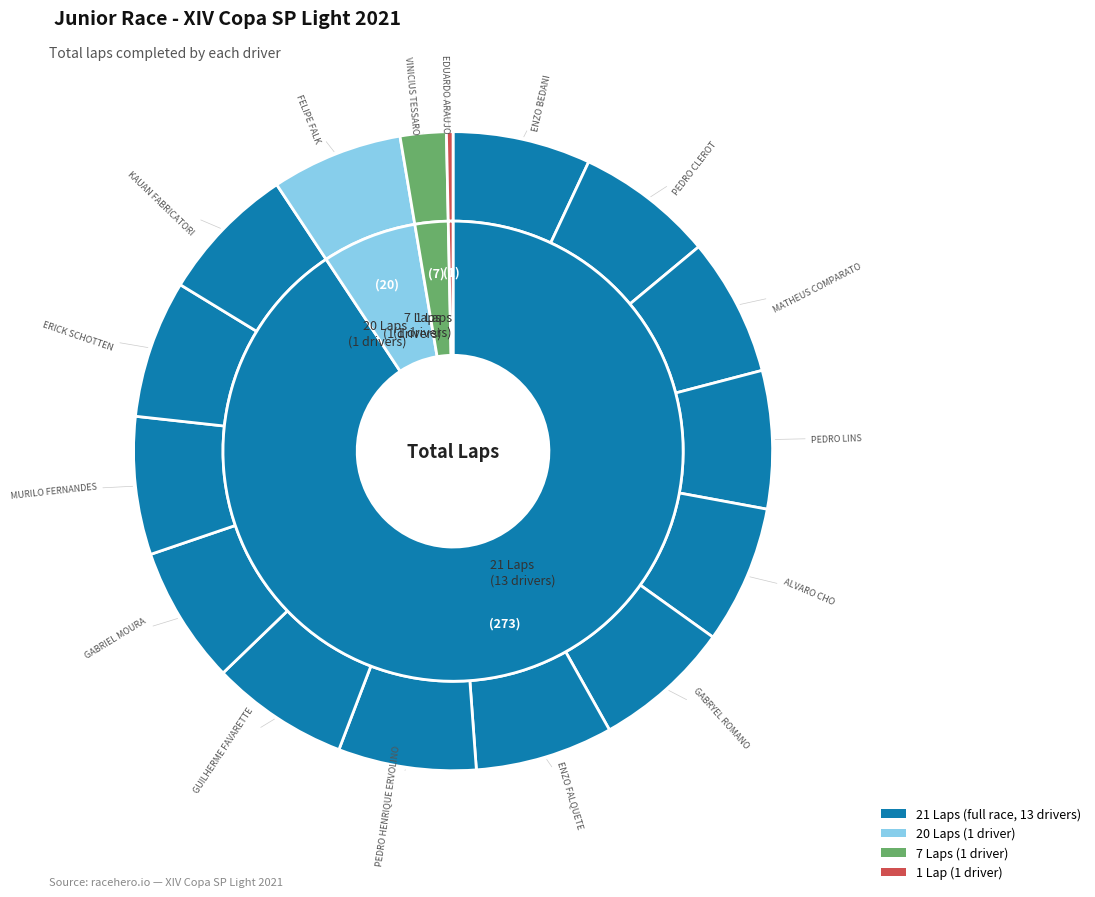

Is there any slice that represents more than half of the pie?

No